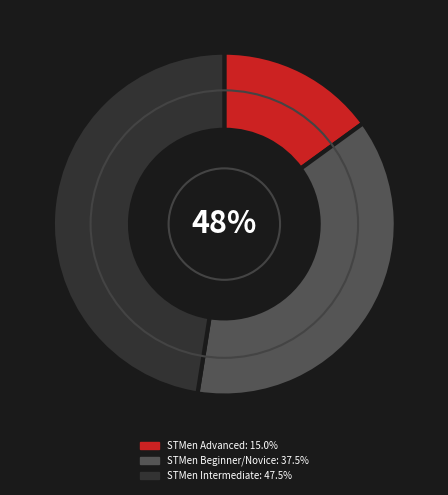

Does STMen Advanced account for over 50% of the chart?

No